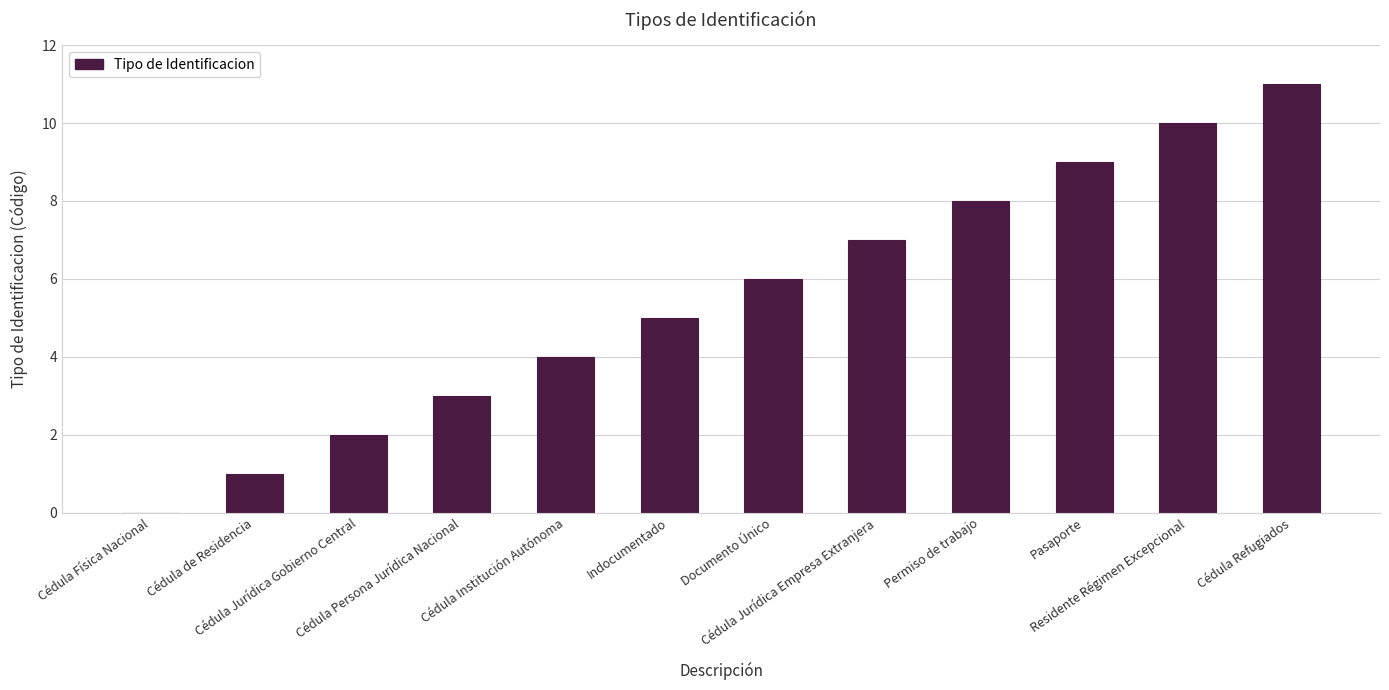

At which label is the value closest to 5?

Indocumentado